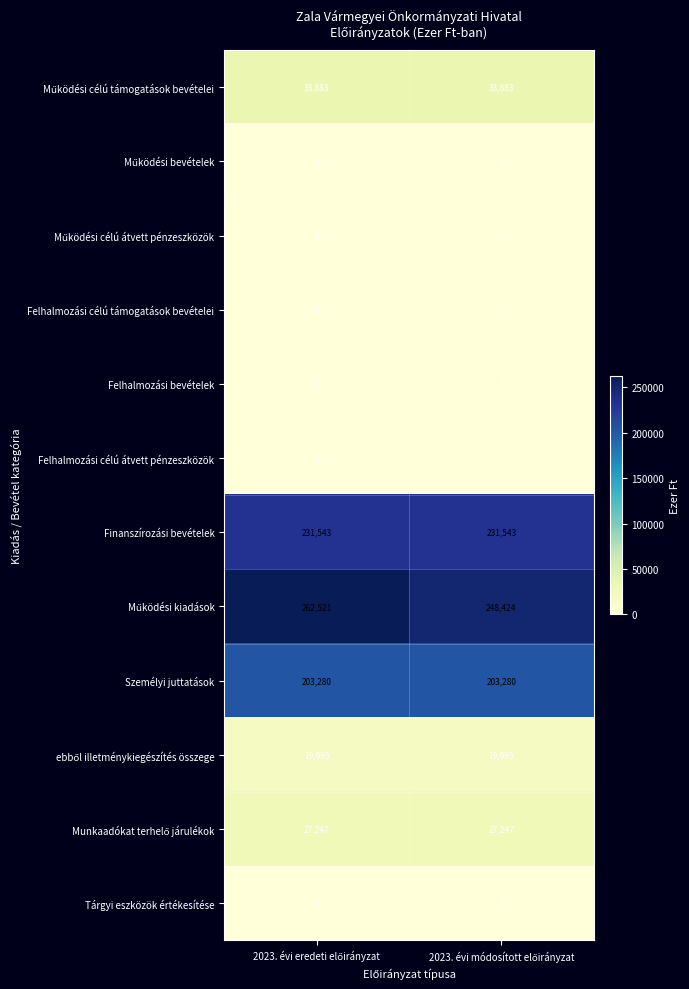

What is the minimum value for Finanszírozási bevételek?

231543